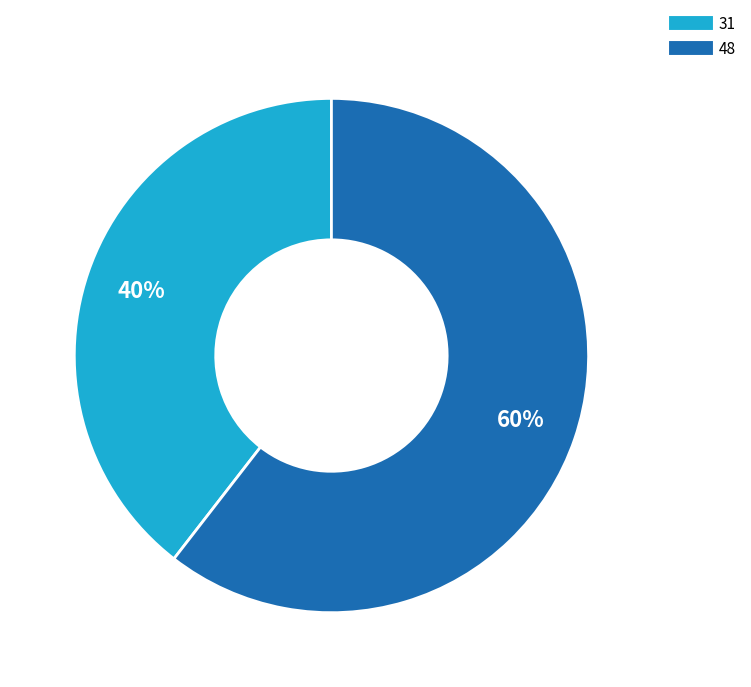

Is it true that 48 is 60% of the pie?

True